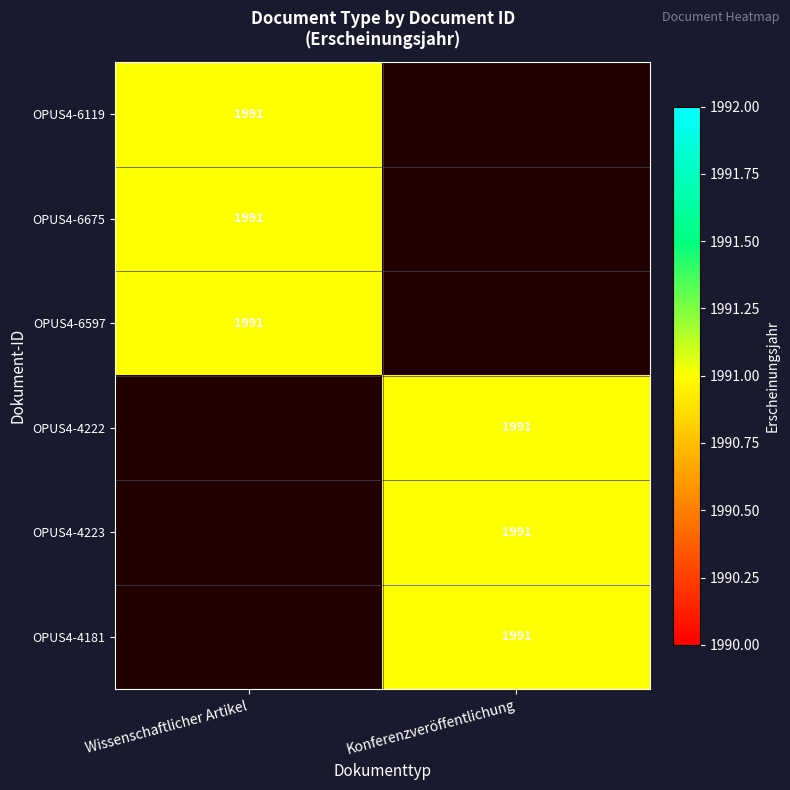

The value of OPUS4-4223 at Konferenzveröffentlichung is 1991. True or false?

True